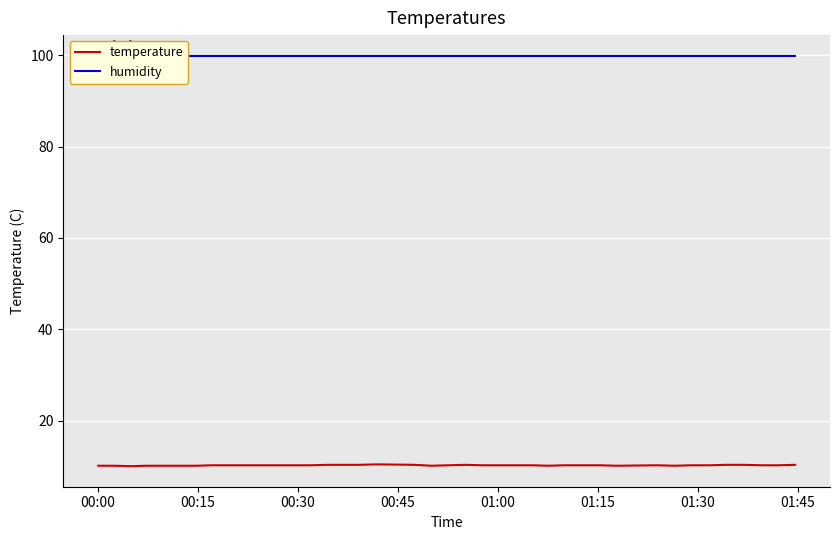

Where is humidity nearest to the value 99?

00:00